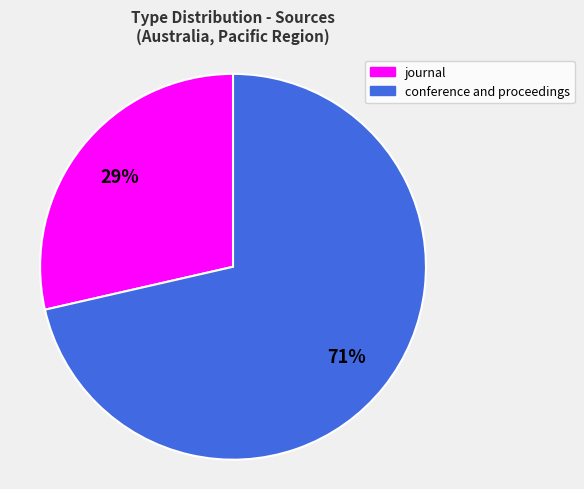

Is conference and proceedings the majority of the pie?

Yes